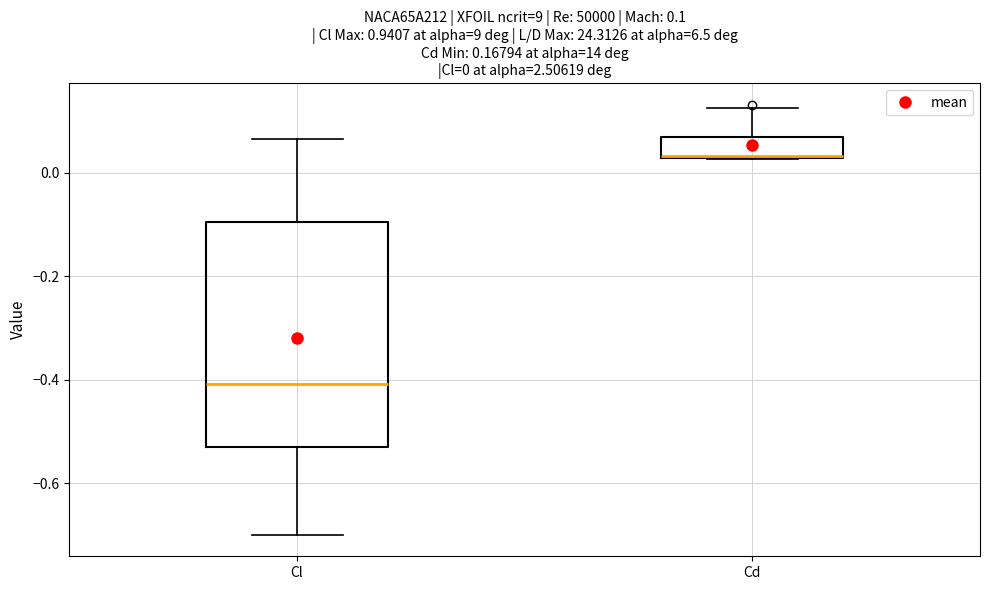

Comparing the boxes themselves (not the whiskers), which one is the tallest?

Cl